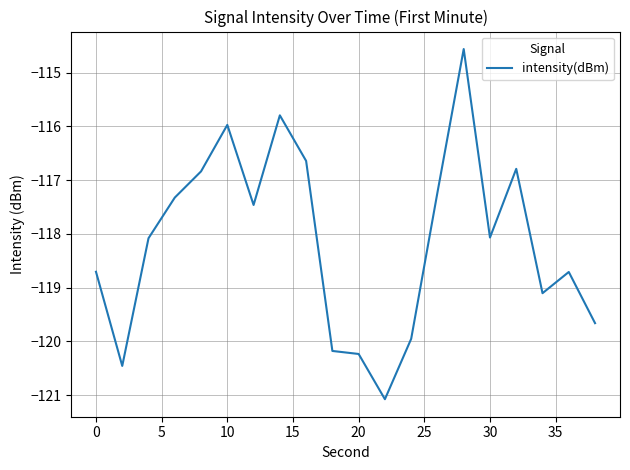

What is the difference between the maximum and minimum values?

6.5